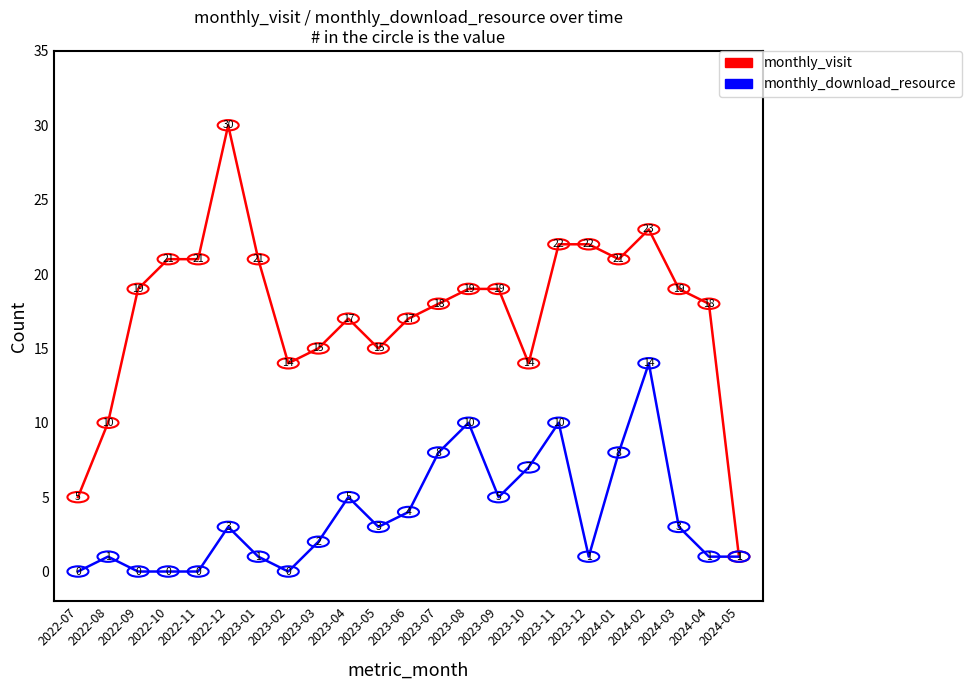

Does the chart have visible grid lines?

No